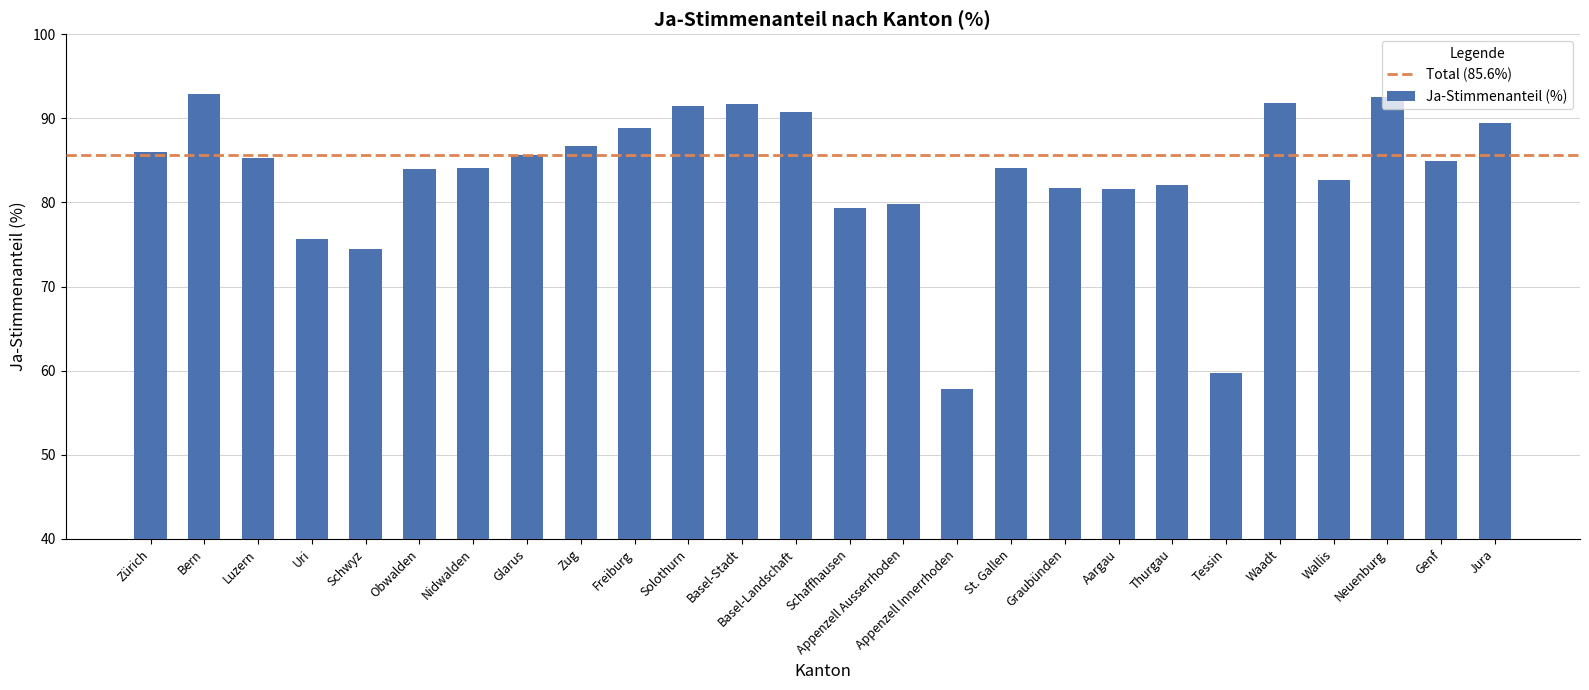

What is the average value?

83.3